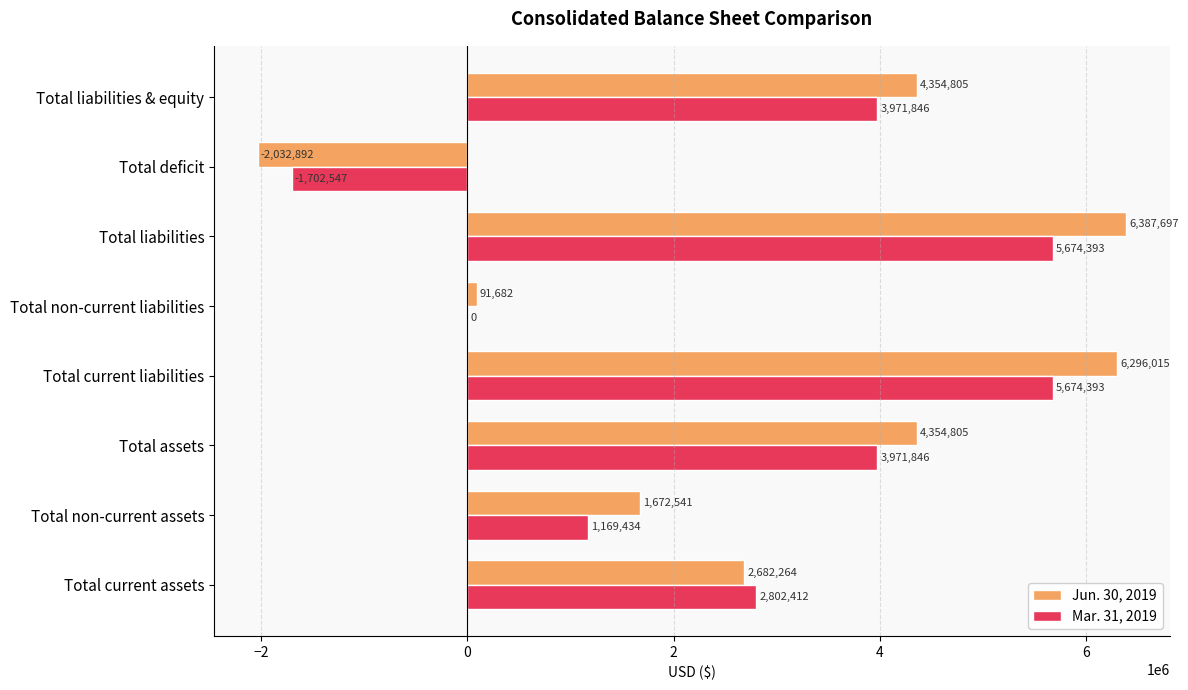

Read the Jun. 30, 2019 value at Total current assets, to the nearest 50.

2682250